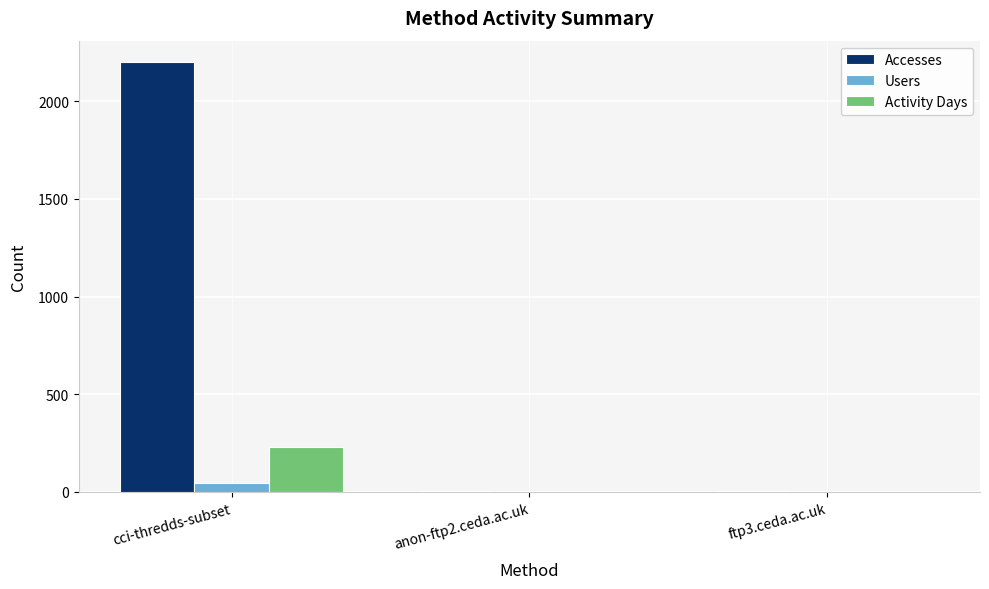

What are all the series names shown in the legend?

Accesses, Users, Activity Days